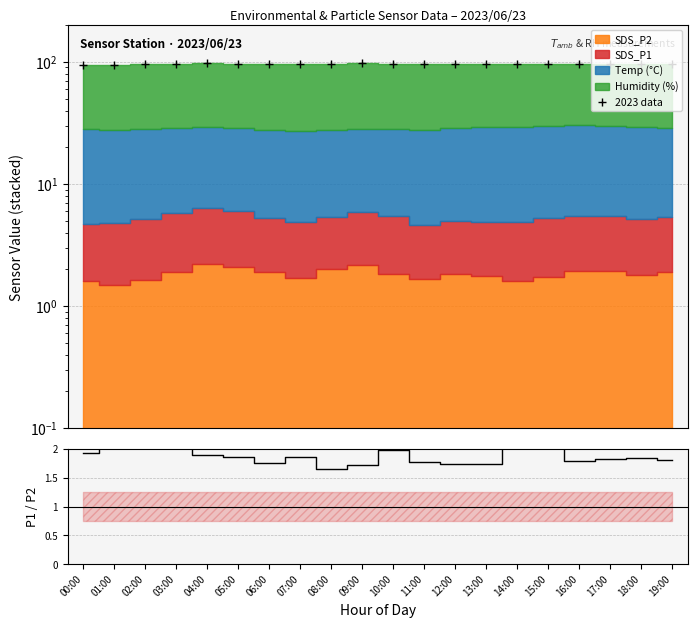

What is the label of the 5th point from the right?

15:00